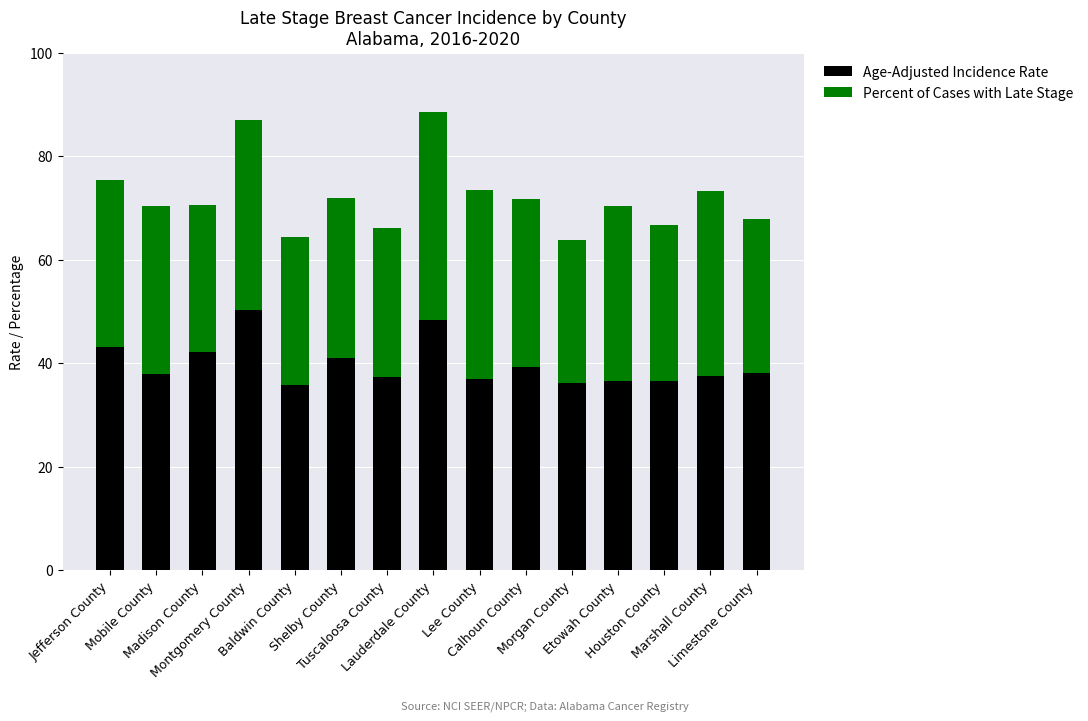

What is the average value of the Age-Adjusted Incidence Rate series?

39.8